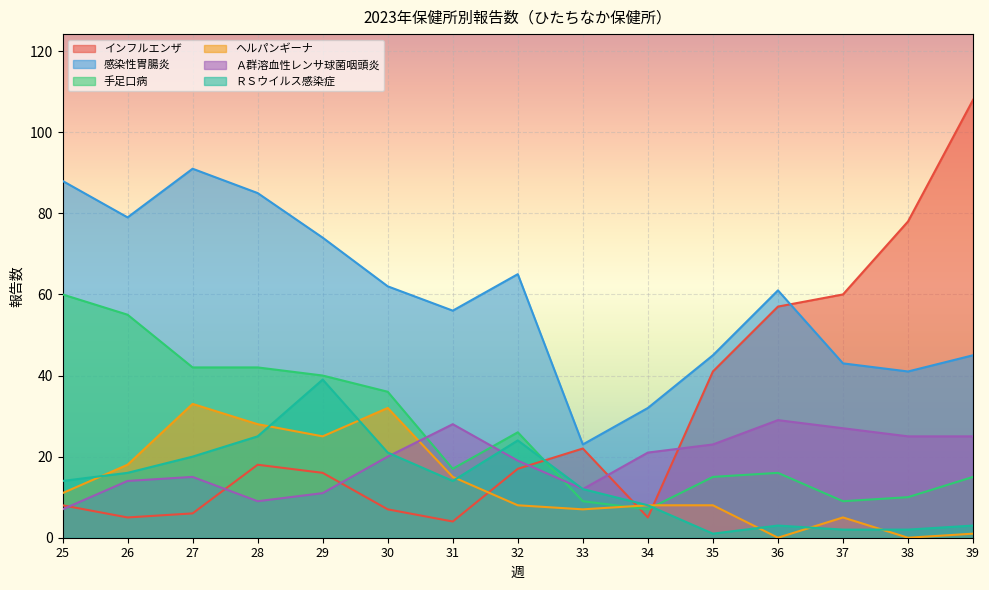

Rank the categories by 手足口病 value from lowest to highest.

34, 33, 37, 38, 35, 39, 36, 31, 32, 30, 29, 27, 28, 26, 25